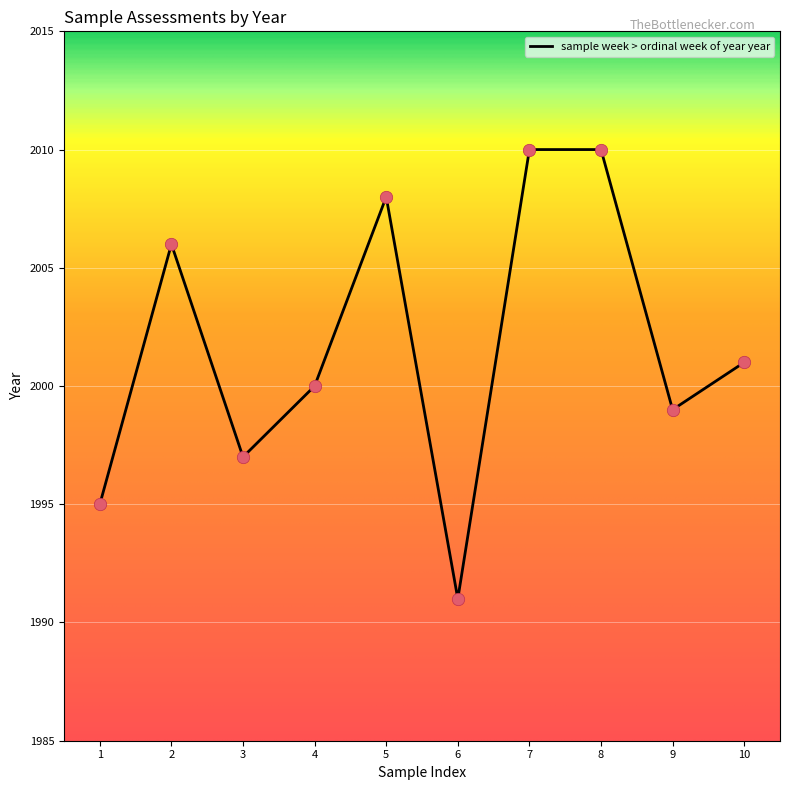

What is the change in value from 2 to 7?

+4